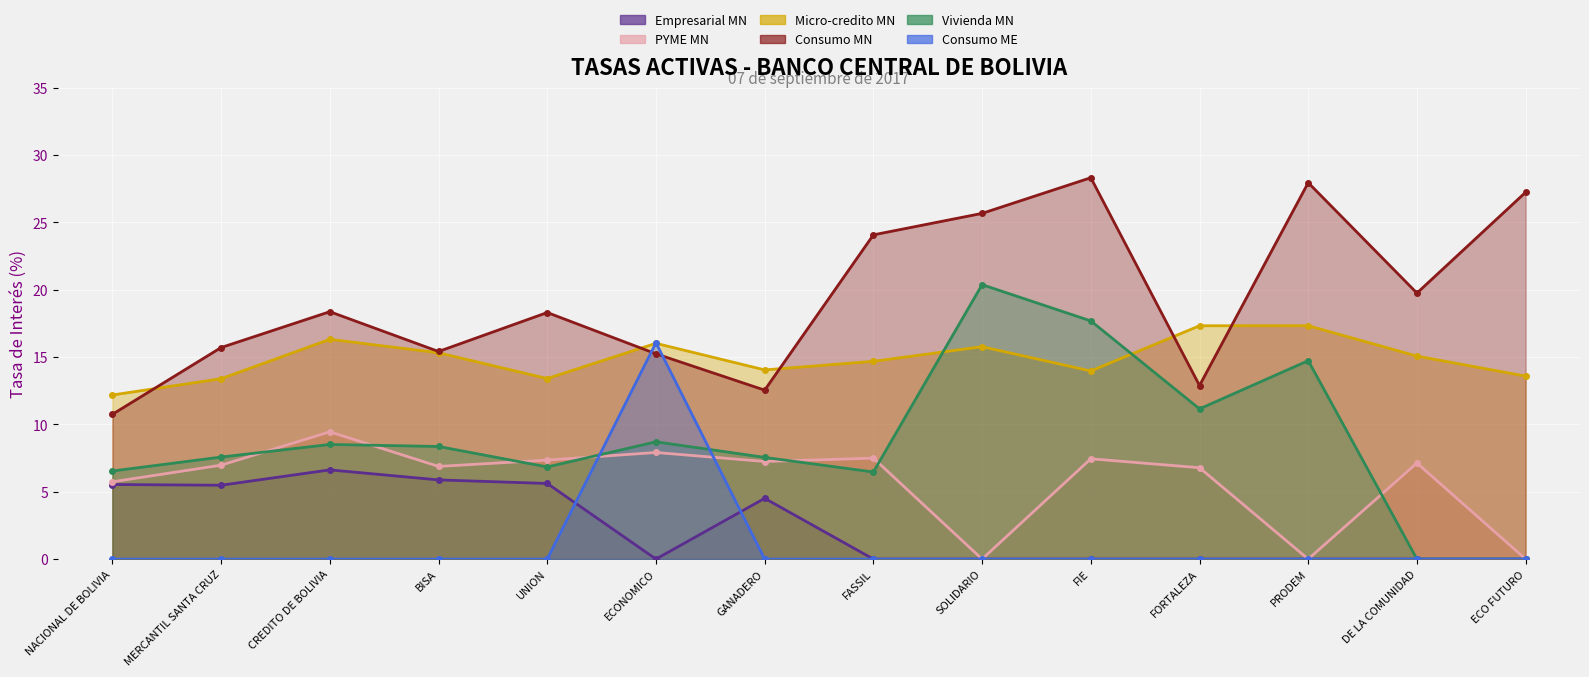

True or false: Micro-credito MN and Empresarial MN cross at least once.

False